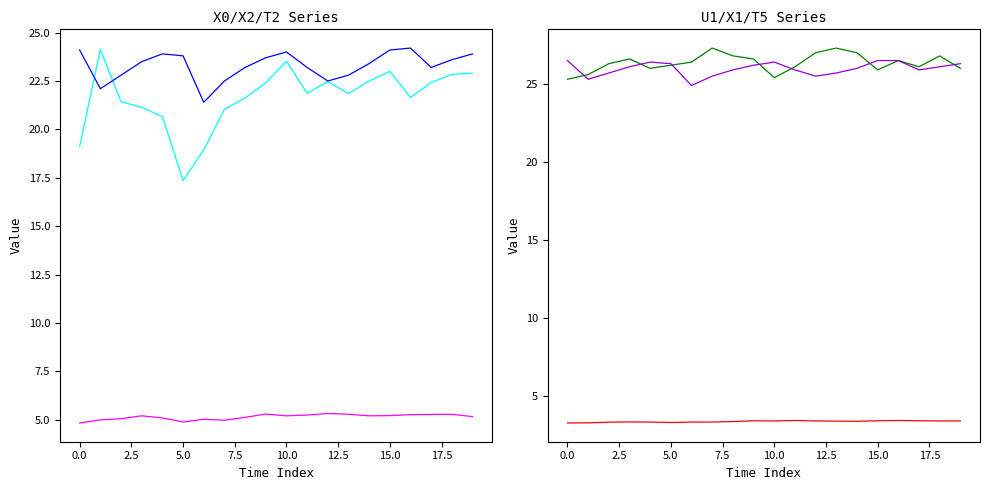

How many data points in X0_M11 (PM mass 1) are above 21?

16